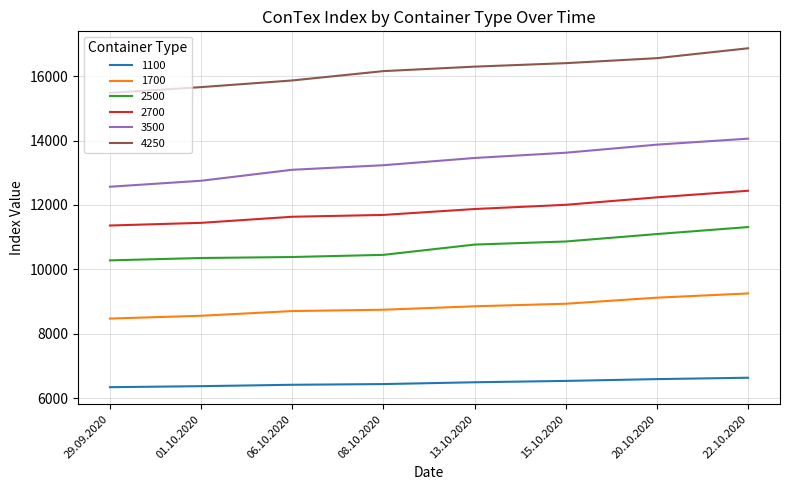

True or false: 2500 and 2700 cross at least once.

False